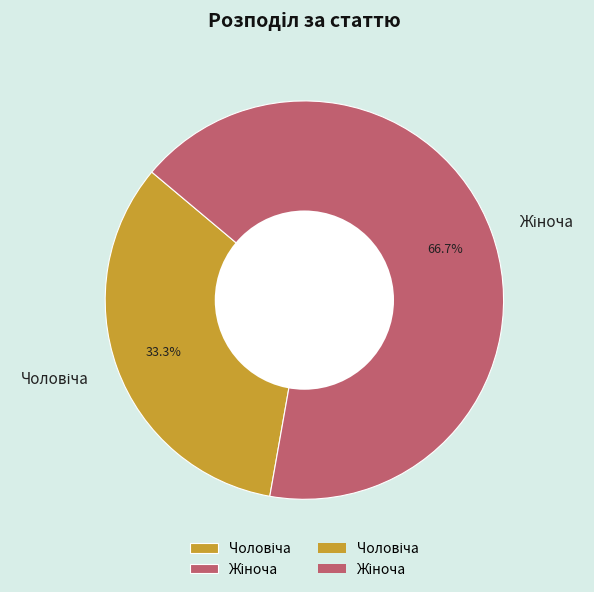

Is there a majority slice in this chart?

Yes